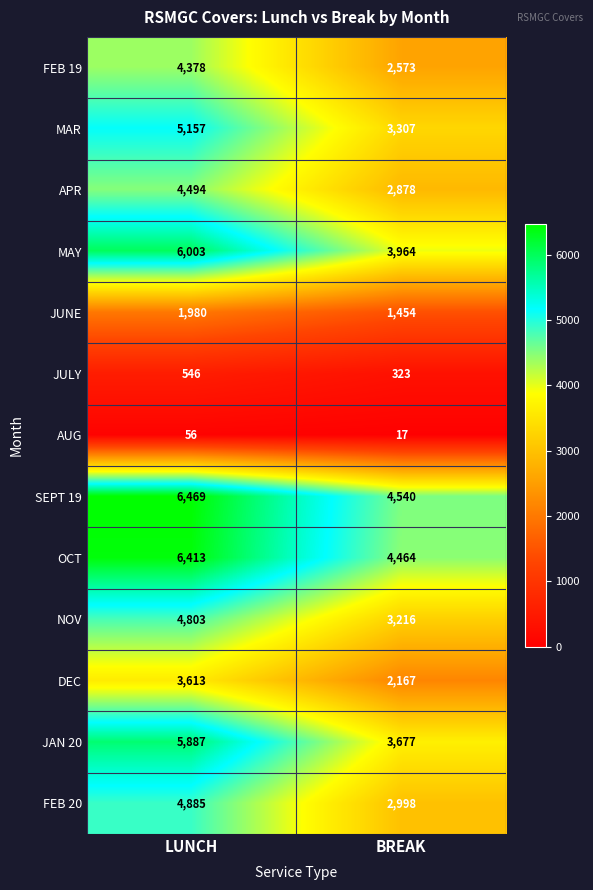

At which category is the sum across all series the highest?

LUNCH